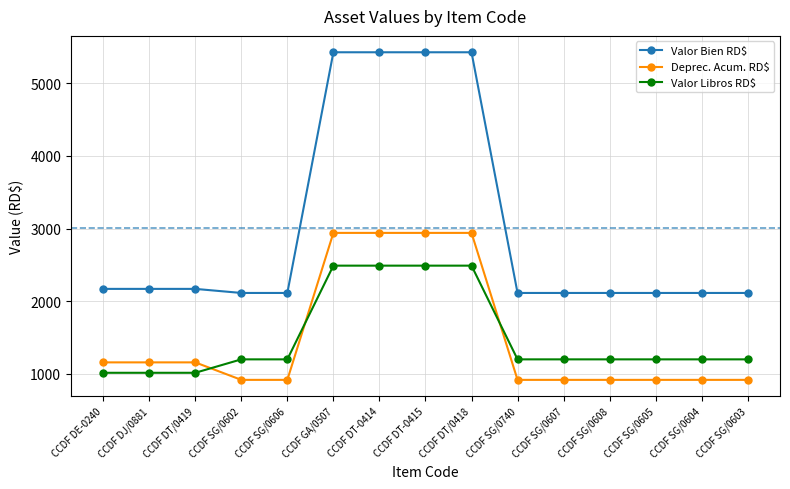

True or false: Valor Bien RD$ and Deprec. Acum. RD$ intersect in this chart.

False